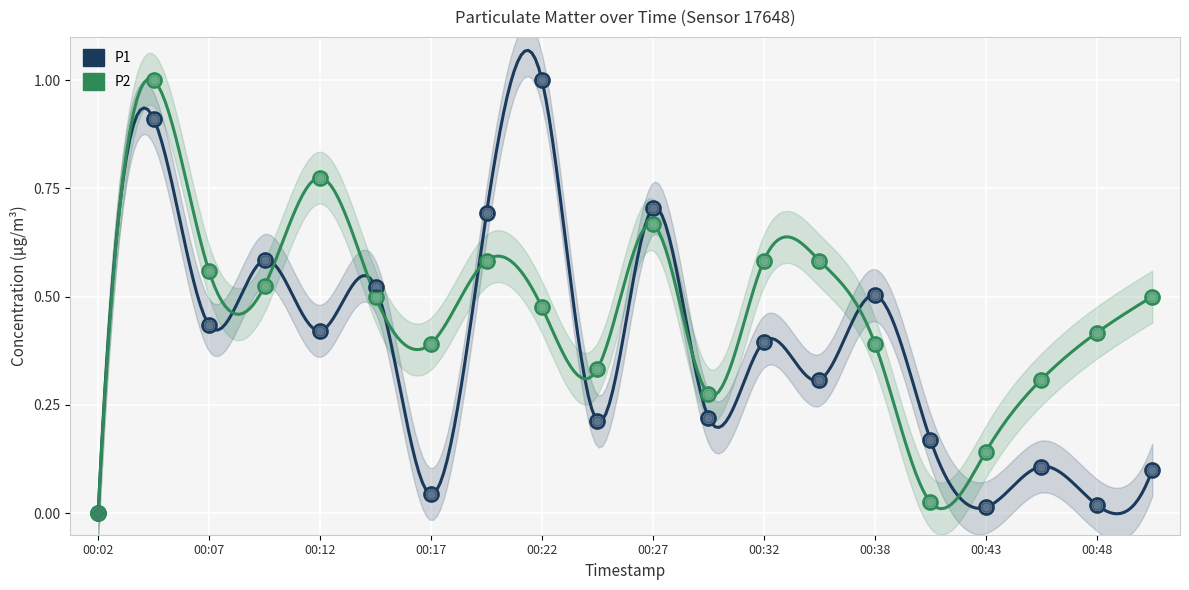

List the series in order of their overall mean, lowest first.

P1, P2